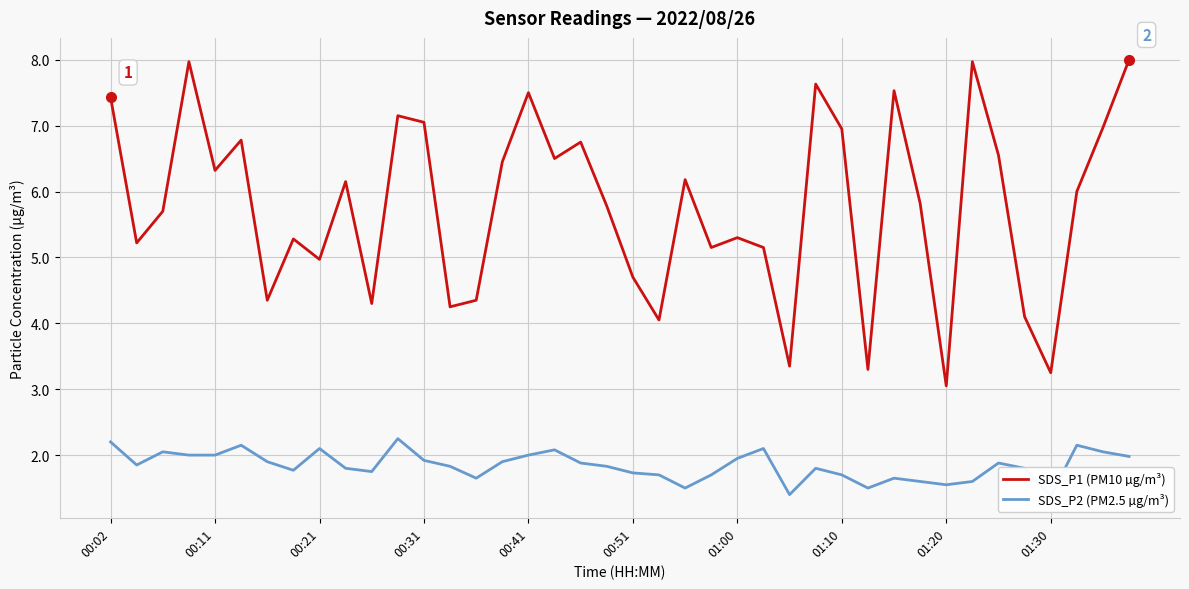

In SDS_P2 (PM2.5 µg/m³), how many points are lower than both neighbors (excluding endpoints)?

9